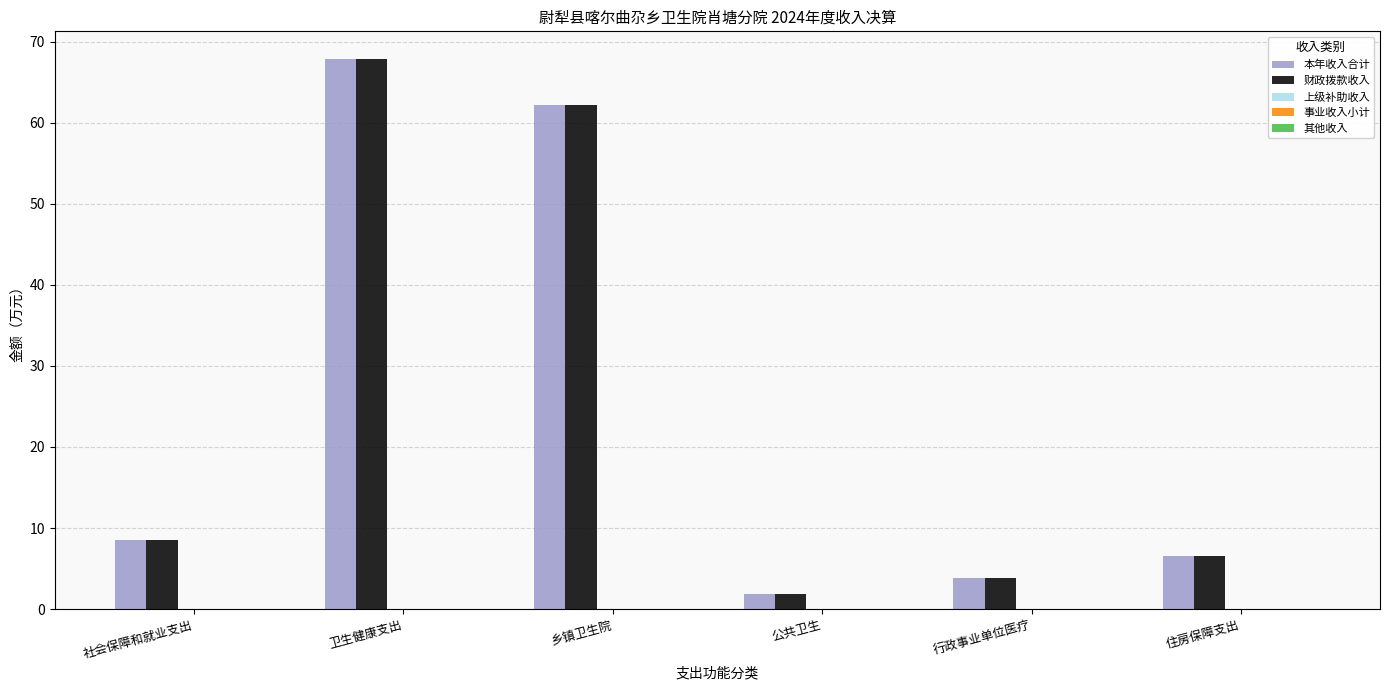

At which category is the sum across all series the highest?

卫生健康支出